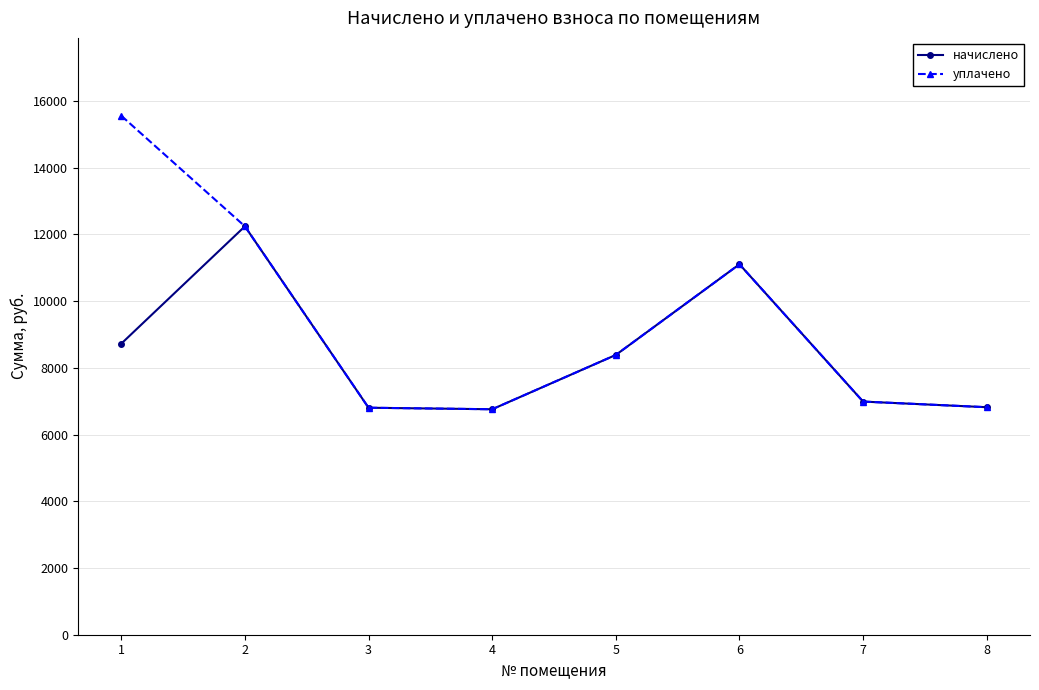

What is the sum of the начислено values at 3 and 6?

17909.8